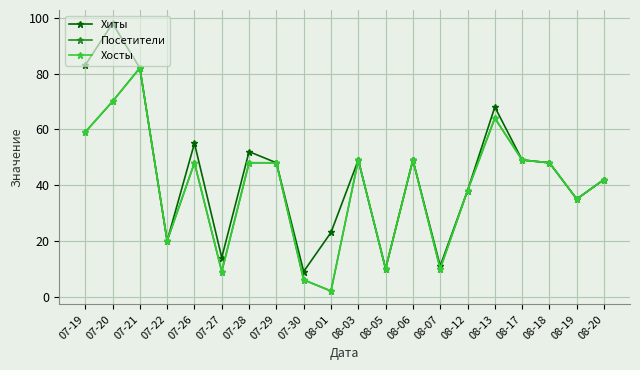

Is this an area chart (filled region under the line)?

No